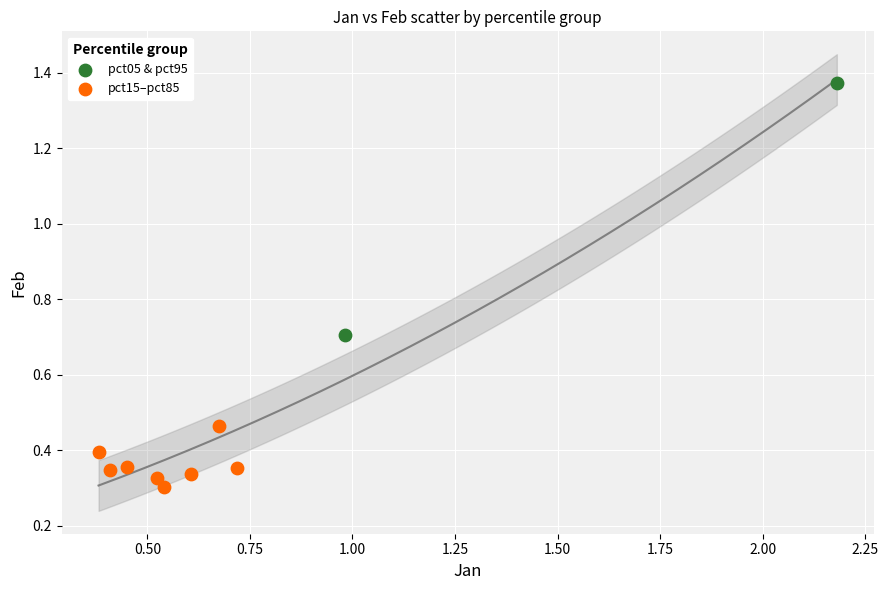

Which series contains the lowest Y value?

pct15–pct85